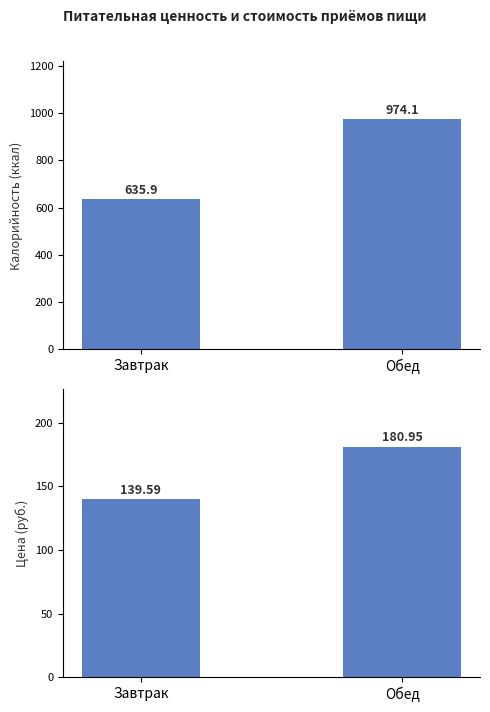

True or false: Калорийность has a value of 635.9 at Завтрак.

True